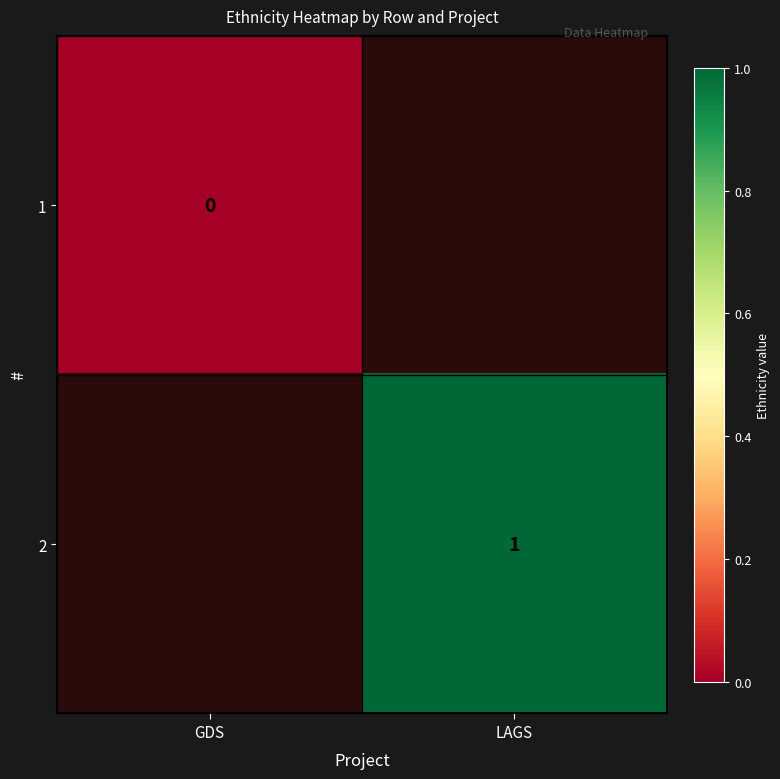

The 2 series shows 0 at LAGS. True or false?

False